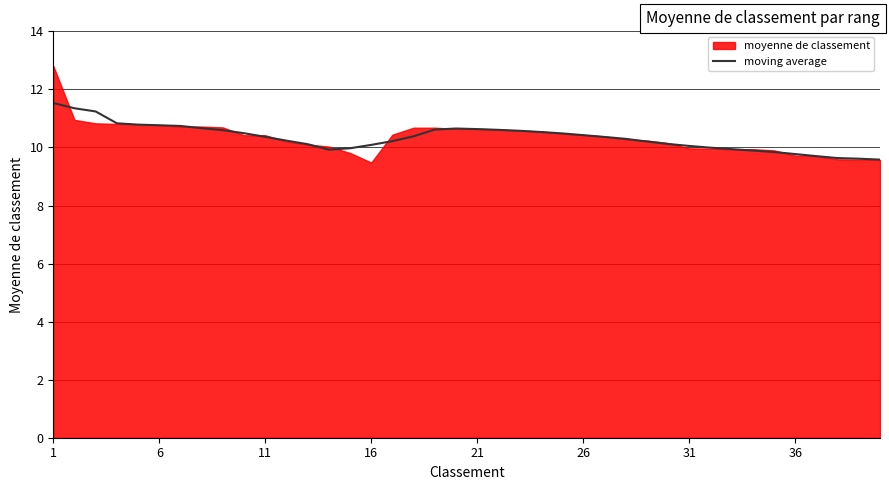

What is the sum of all values?

413.8